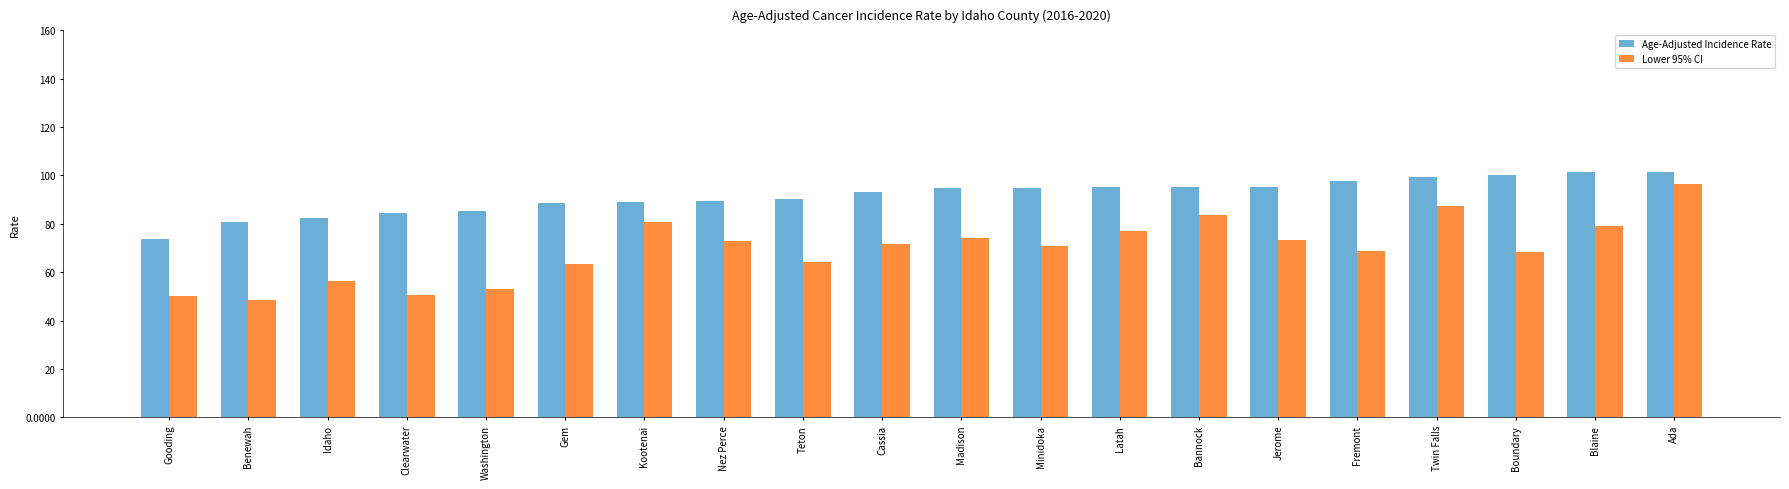

Rank the series by their average value, from lowest to highest.

Lower 95% CI, Age-Adjusted Incidence Rate